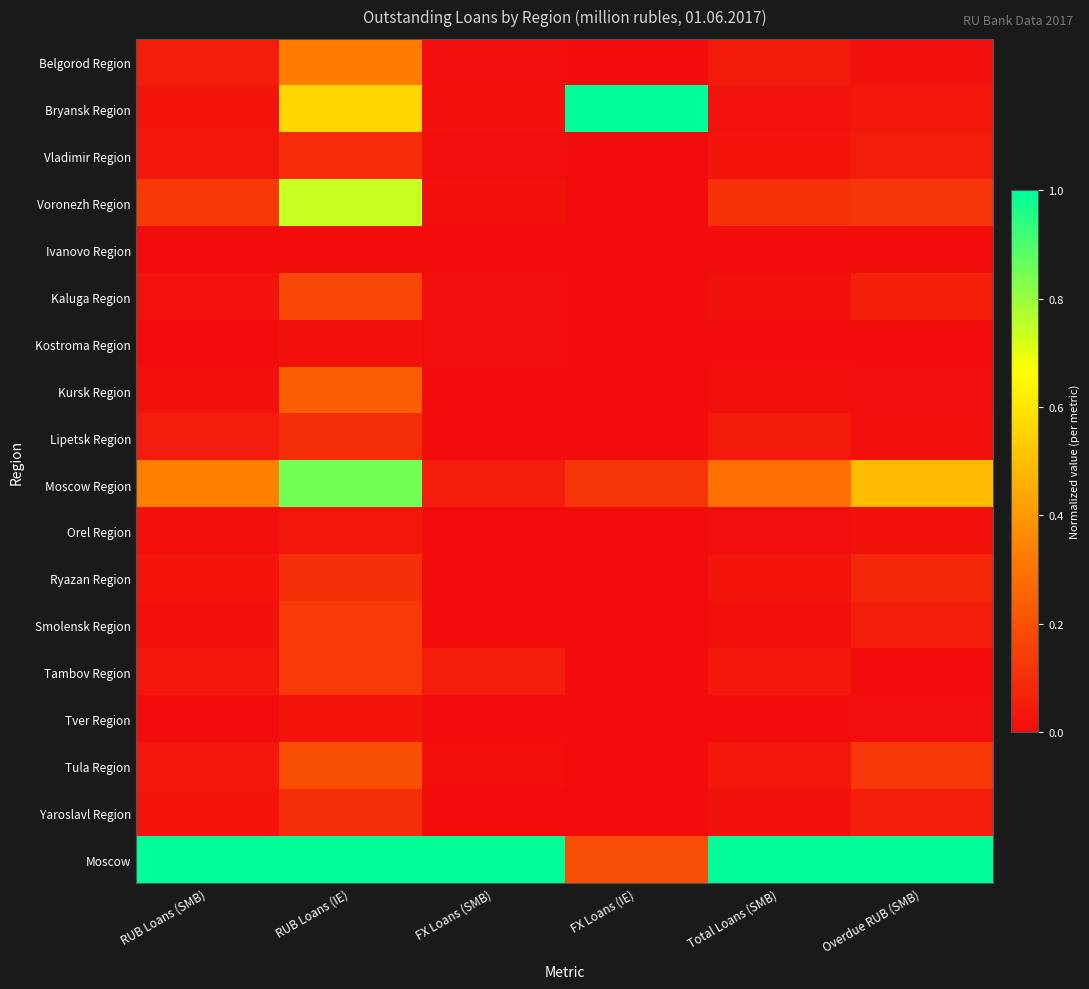

Which label corresponds to the smallest value in the chart?

FX Loans (IE)